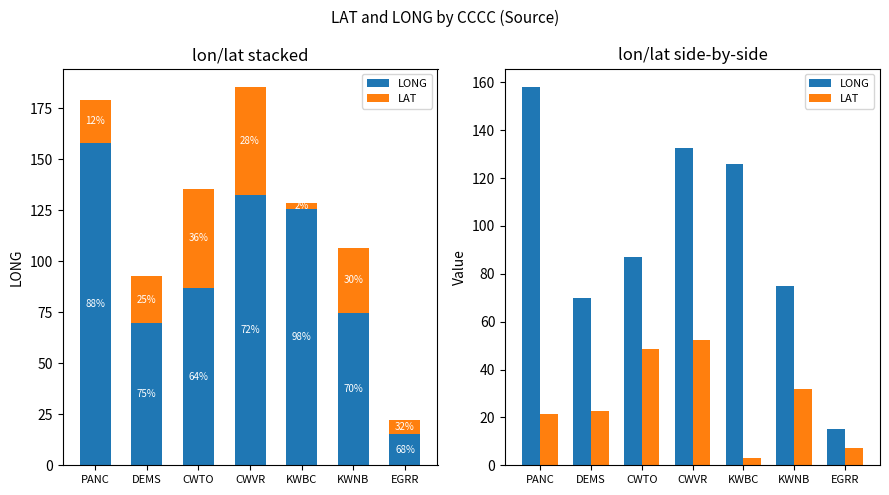

How many series are shown in this chart?

2